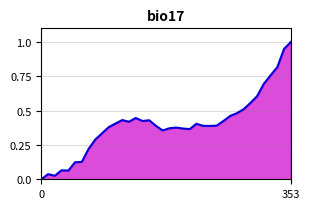

At which category does the chart reach its peak across all series?

353